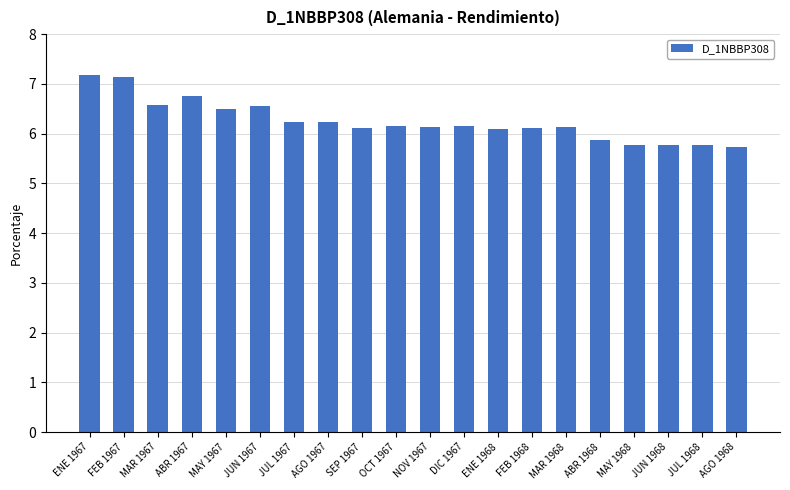

What is the minimum value shown in the chart?

5.7